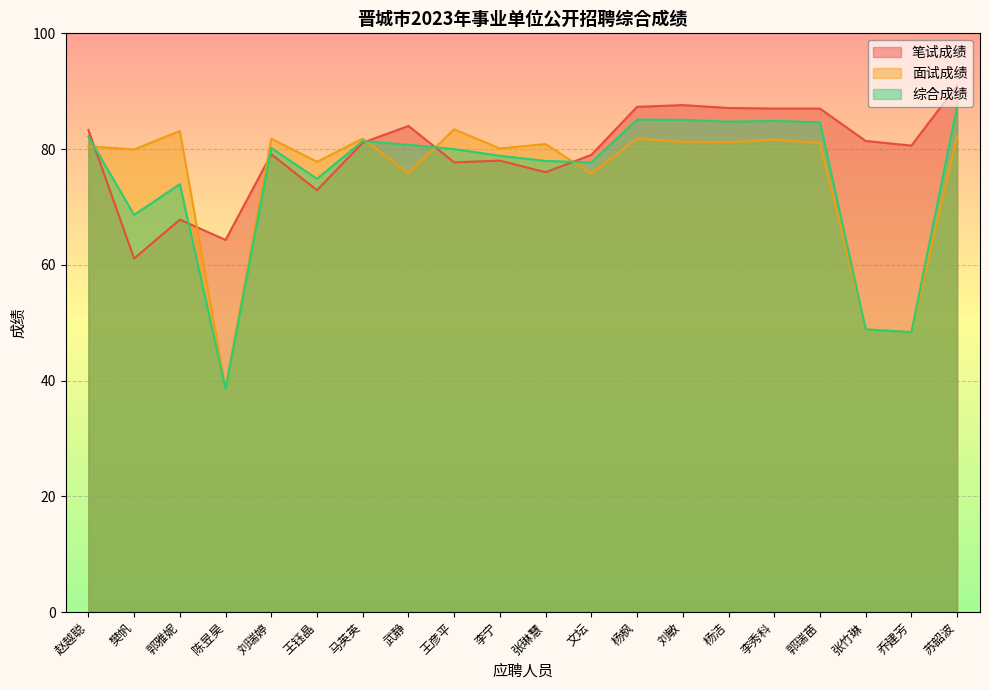

True or false: 综合成绩 and 笔试成绩 intersect in this chart.

True